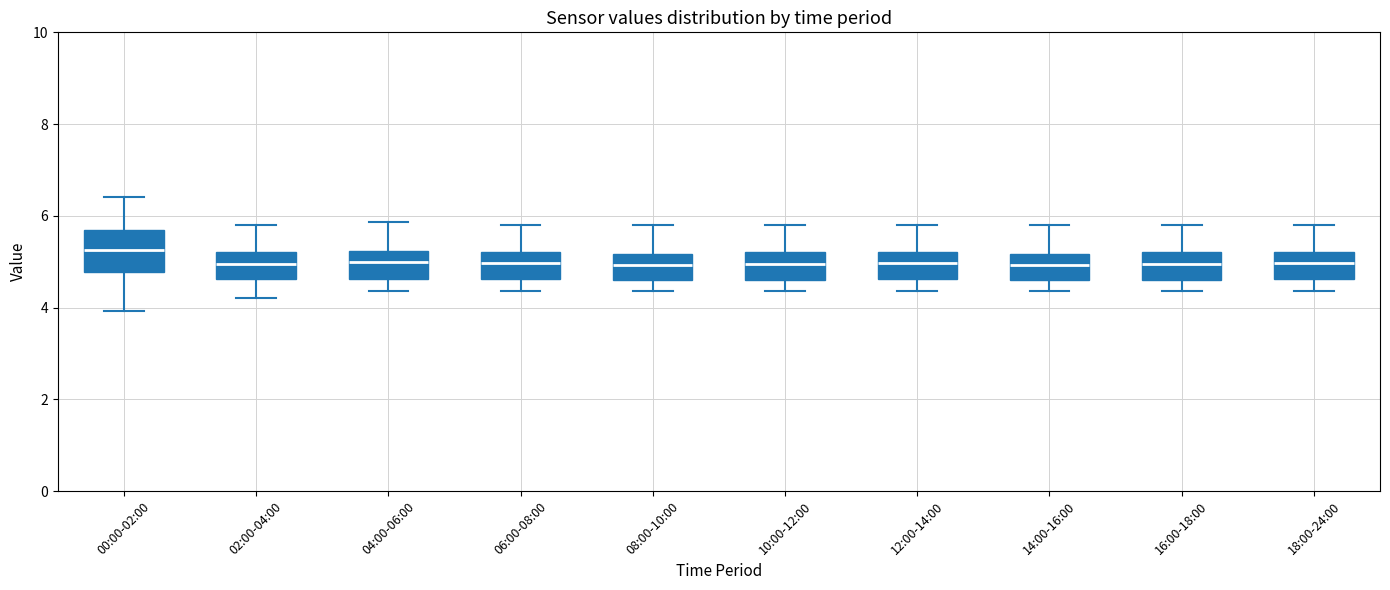

Reading left to right, transcribe this box plot: for each box, give where its median line is, the range the box spans, and where its two whiskers end, as read against the y-axis. The values are not printed on the chart, so give them approximately, as read against the axis.

00:00-02:00: median 5.2, box 4.8 to 5.8, whiskers 4.0 to 6.4
02:00-04:00: median 5.0, box 4.6 to 5.2, whiskers 4.2 to 5.8
04:00-06:00: median 5.0, box 4.6 to 5.2, whiskers 4.4 to 5.8
06:00-08:00: median 5.0, box 4.6 to 5.2, whiskers 4.4 to 5.8
08:00-10:00: median 5.0, box 4.6 to 5.2, whiskers 4.4 to 5.8
10:00-12:00: median 5.0, box 4.6 to 5.2, whiskers 4.4 to 5.8
12:00-14:00: median 5.0, box 4.6 to 5.2, whiskers 4.4 to 5.8
14:00-16:00: median 5.0, box 4.6 to 5.2, whiskers 4.4 to 5.8
16:00-18:00: median 5.0, box 4.6 to 5.2, whiskers 4.4 to 5.8
18:00-24:00: median 5.0, box 4.6 to 5.2, whiskers 4.4 to 5.8